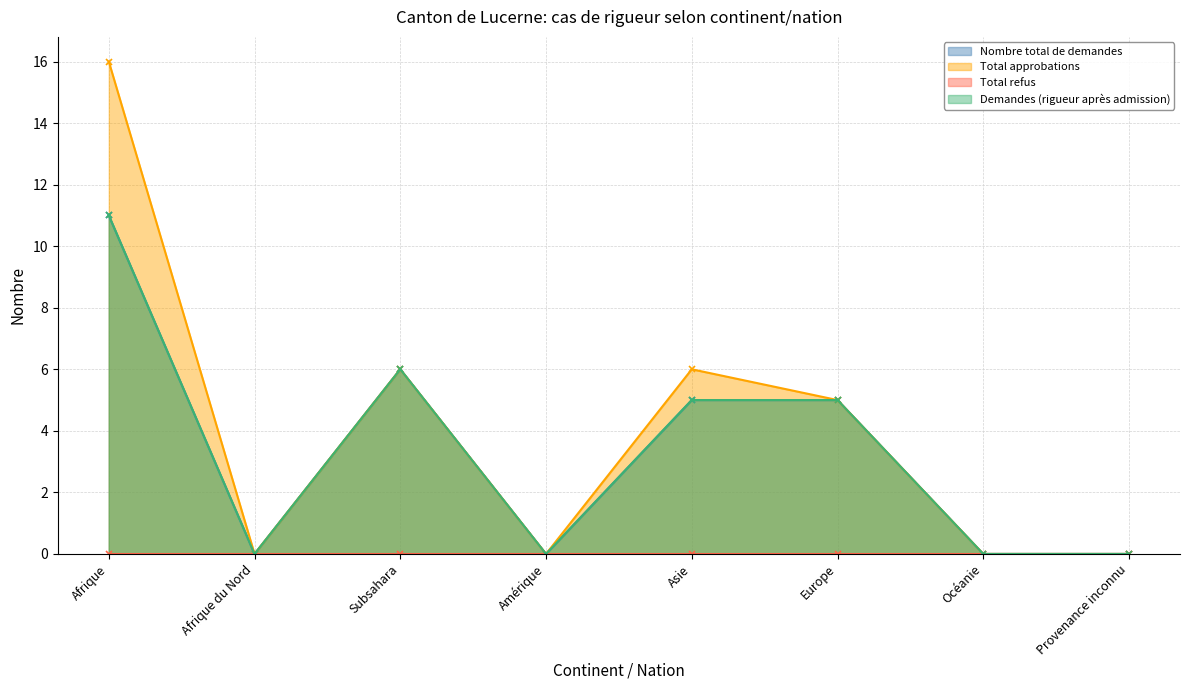

Which category has the lowest value in the Total approbations series?

Afrique du Nord